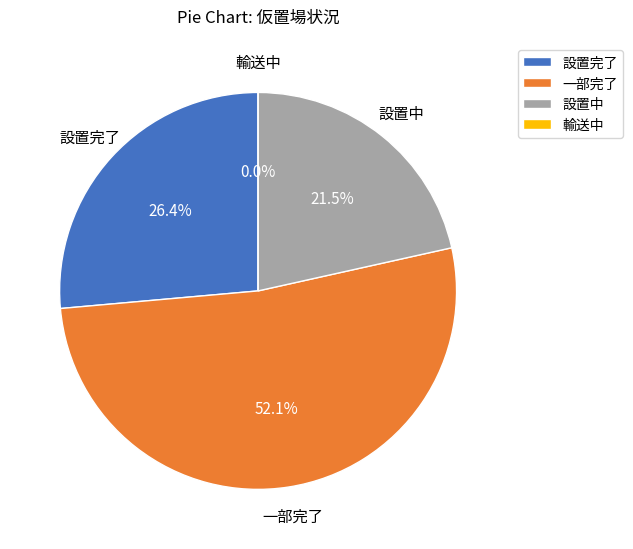

Count the number of slices in the pie.

4